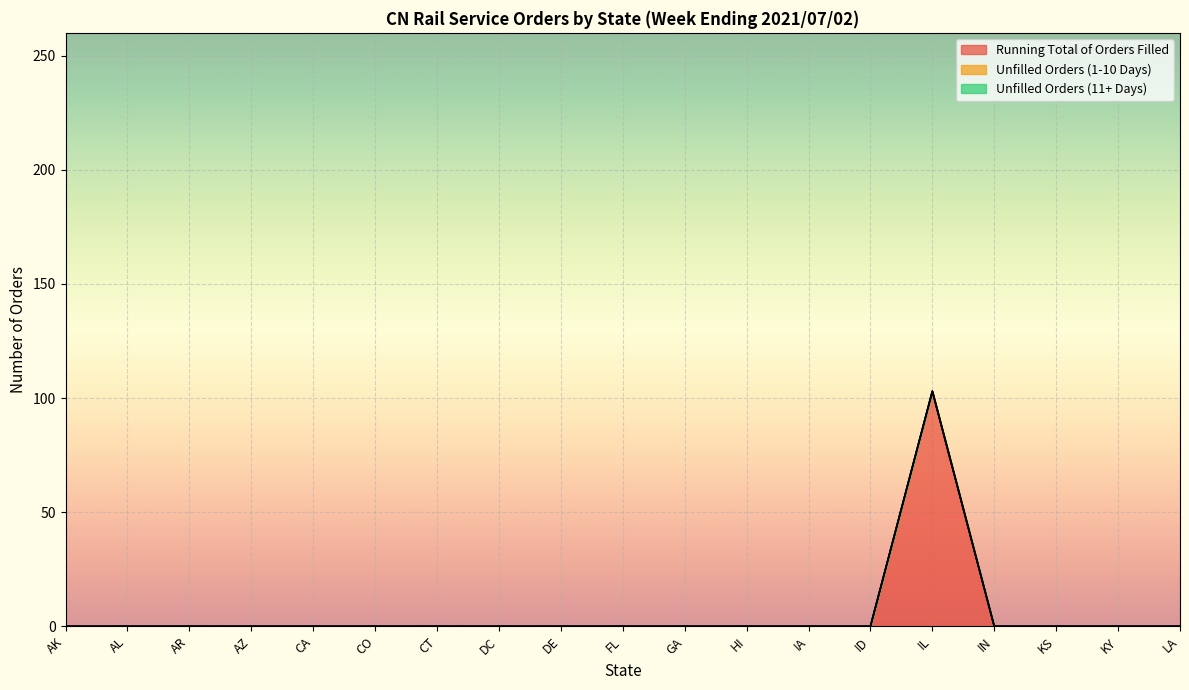

Where is the first local maximum for Running Total of Orders Filled?

IL